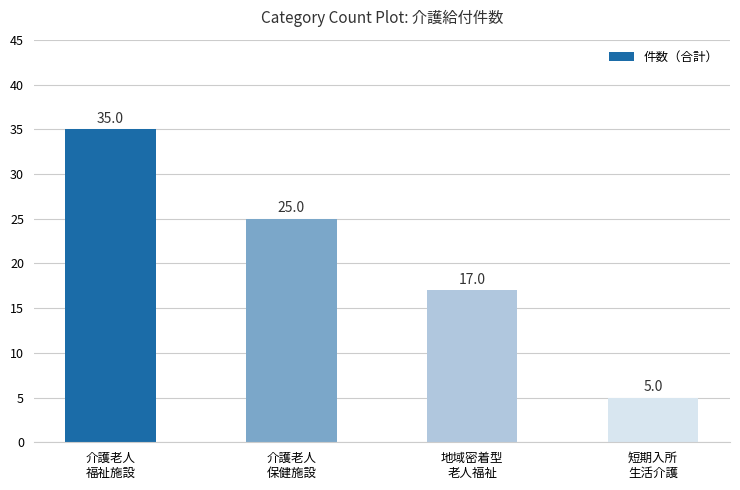

Rank the categories by value from lowest to highest.

短期入所
生活介護, 地域密着型
老人福祉, 介護老人
保健施設, 介護老人
福祉施設